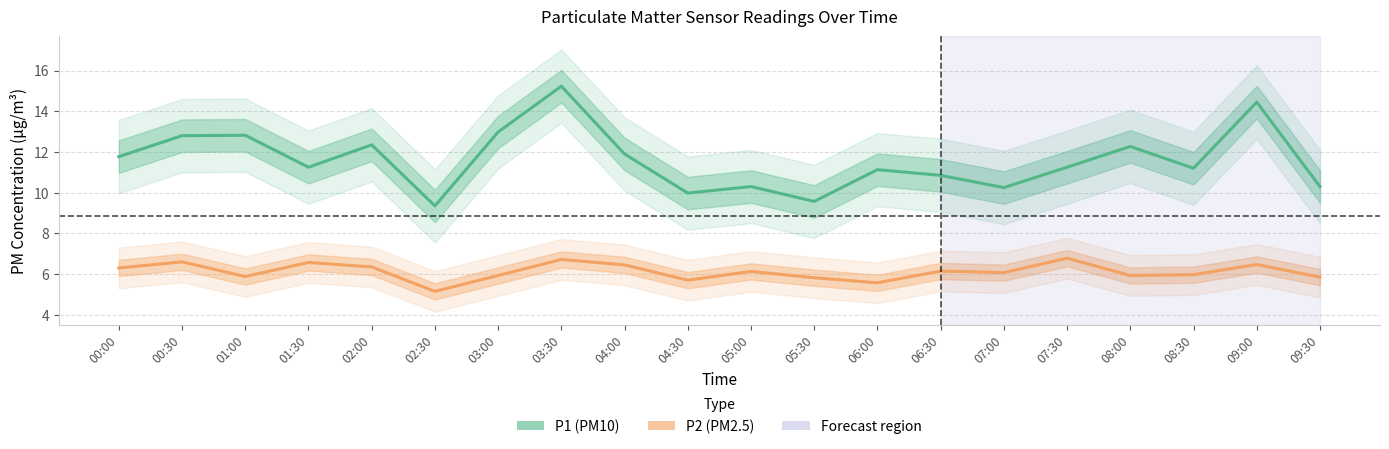

Count the number of categories in the chart.

20